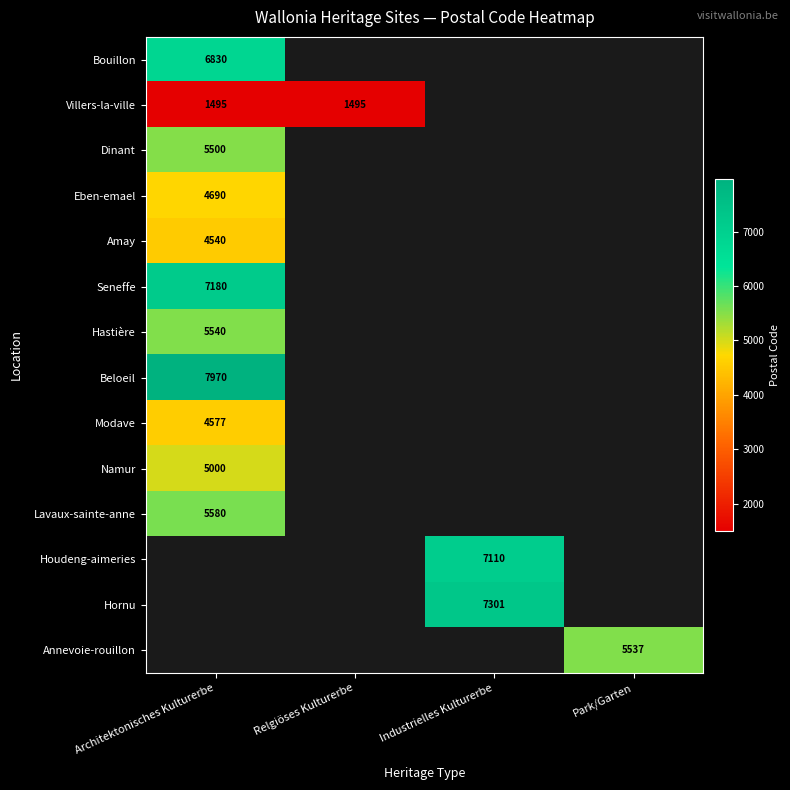

Which label corresponds to the largest value in the chart?

Architektonisches Kulturerbe